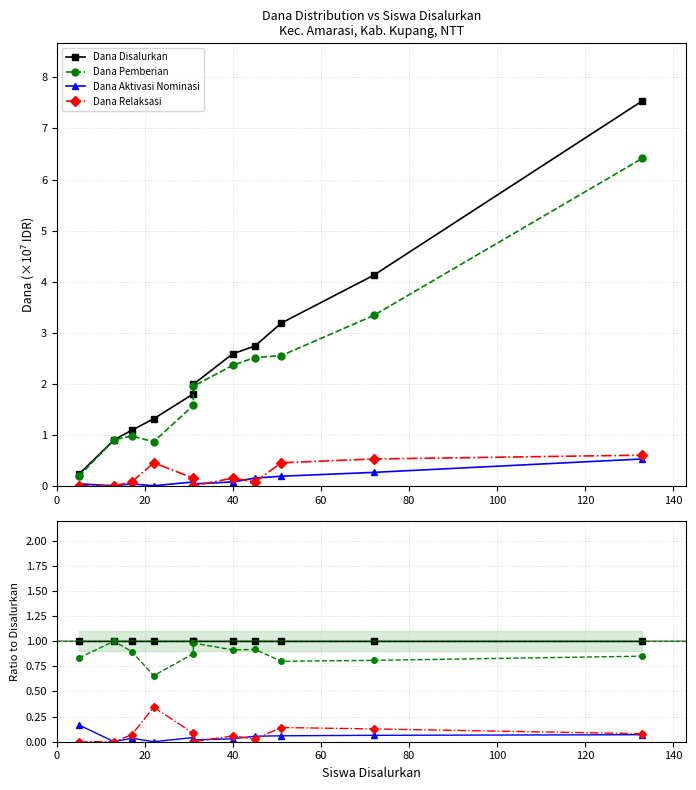

Reading left to right, list all the values displayed in this chart.

Dana Disalurkan: 1.0	1.0	1.0	1.0	1.0	1.0	1.0	1.0	1.0	1.0	1.0
Dana Pemberian: 0.8	1.0	0.9	0.7	0.9	1.0	0.9	0.9	0.8	0.8	0.9
Dana Aktivasi Nominasi: 0.2	0.0	0.0	0.0	0.0	0.0	0.0	0.1	0.1	0.1	0.1
Dana Relaksasi: 0.0	0.0	0.1	0.3	0.1	0.0	0.1	0.0	0.1	0.1	0.1